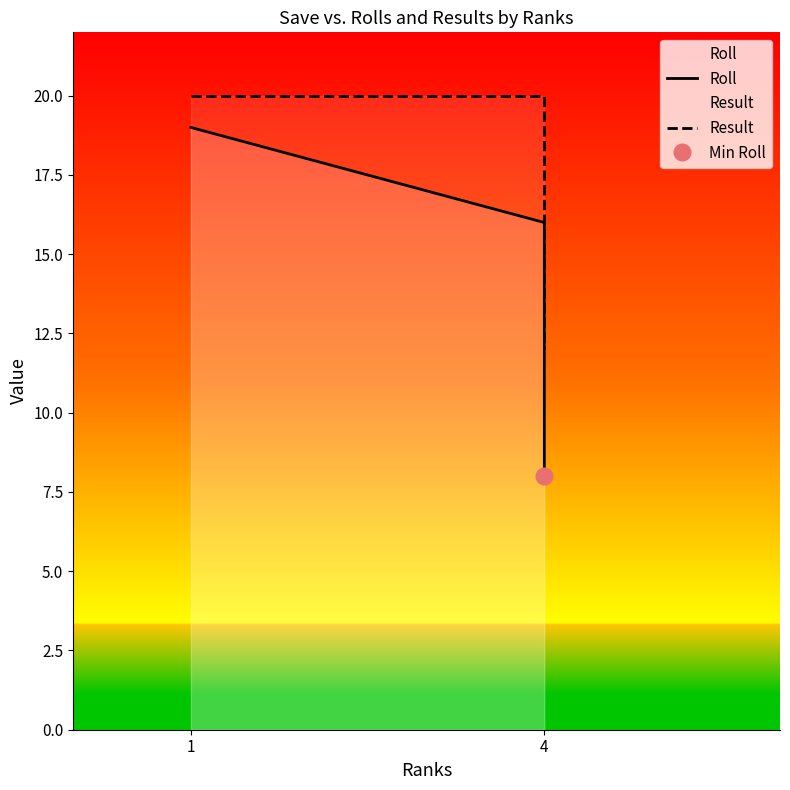

Is this an area chart (filled region under the line)?

No